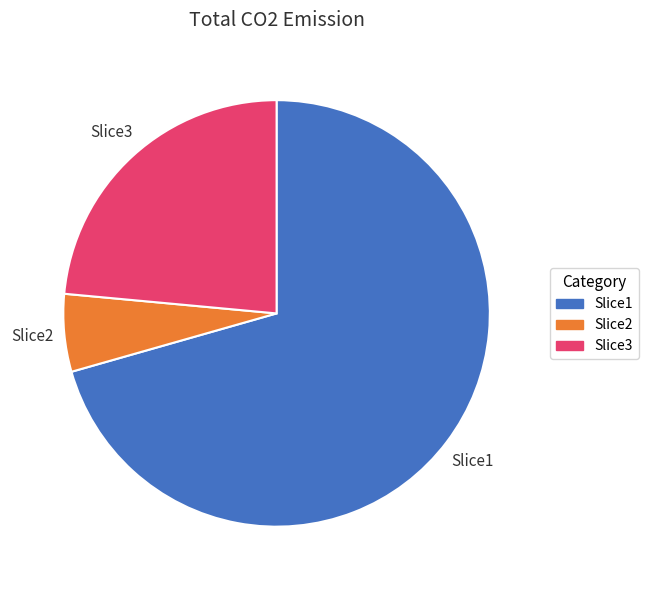

What is the majority slice?

Slice1